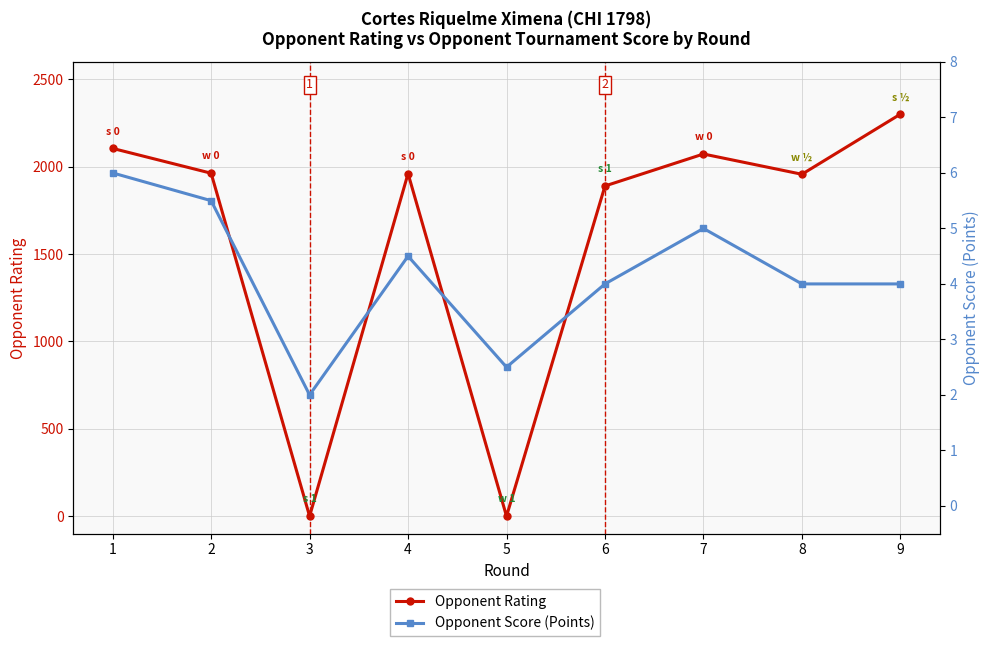

True or false: Opponent Rating and Opponent Score (Points) intersect in this chart.

True